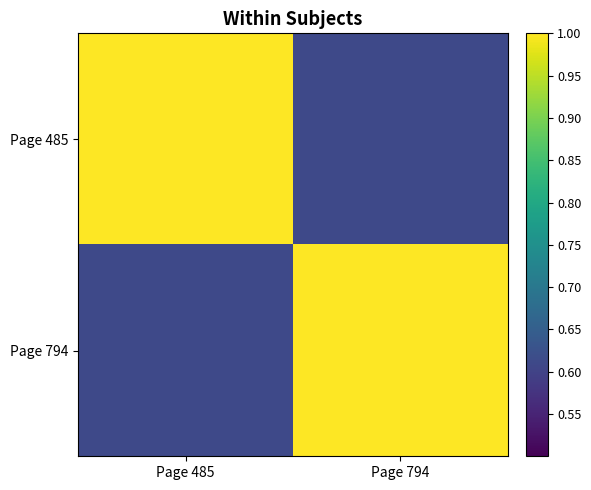

Which has a higher value, Page 794 or Page 485?

Page 485